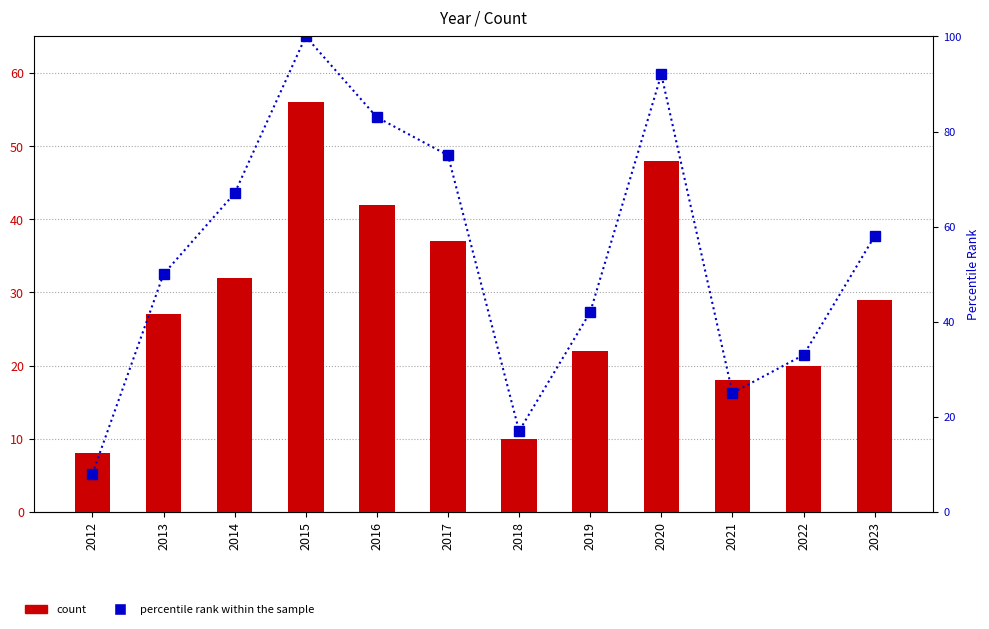

Are the bars horizontal?

No